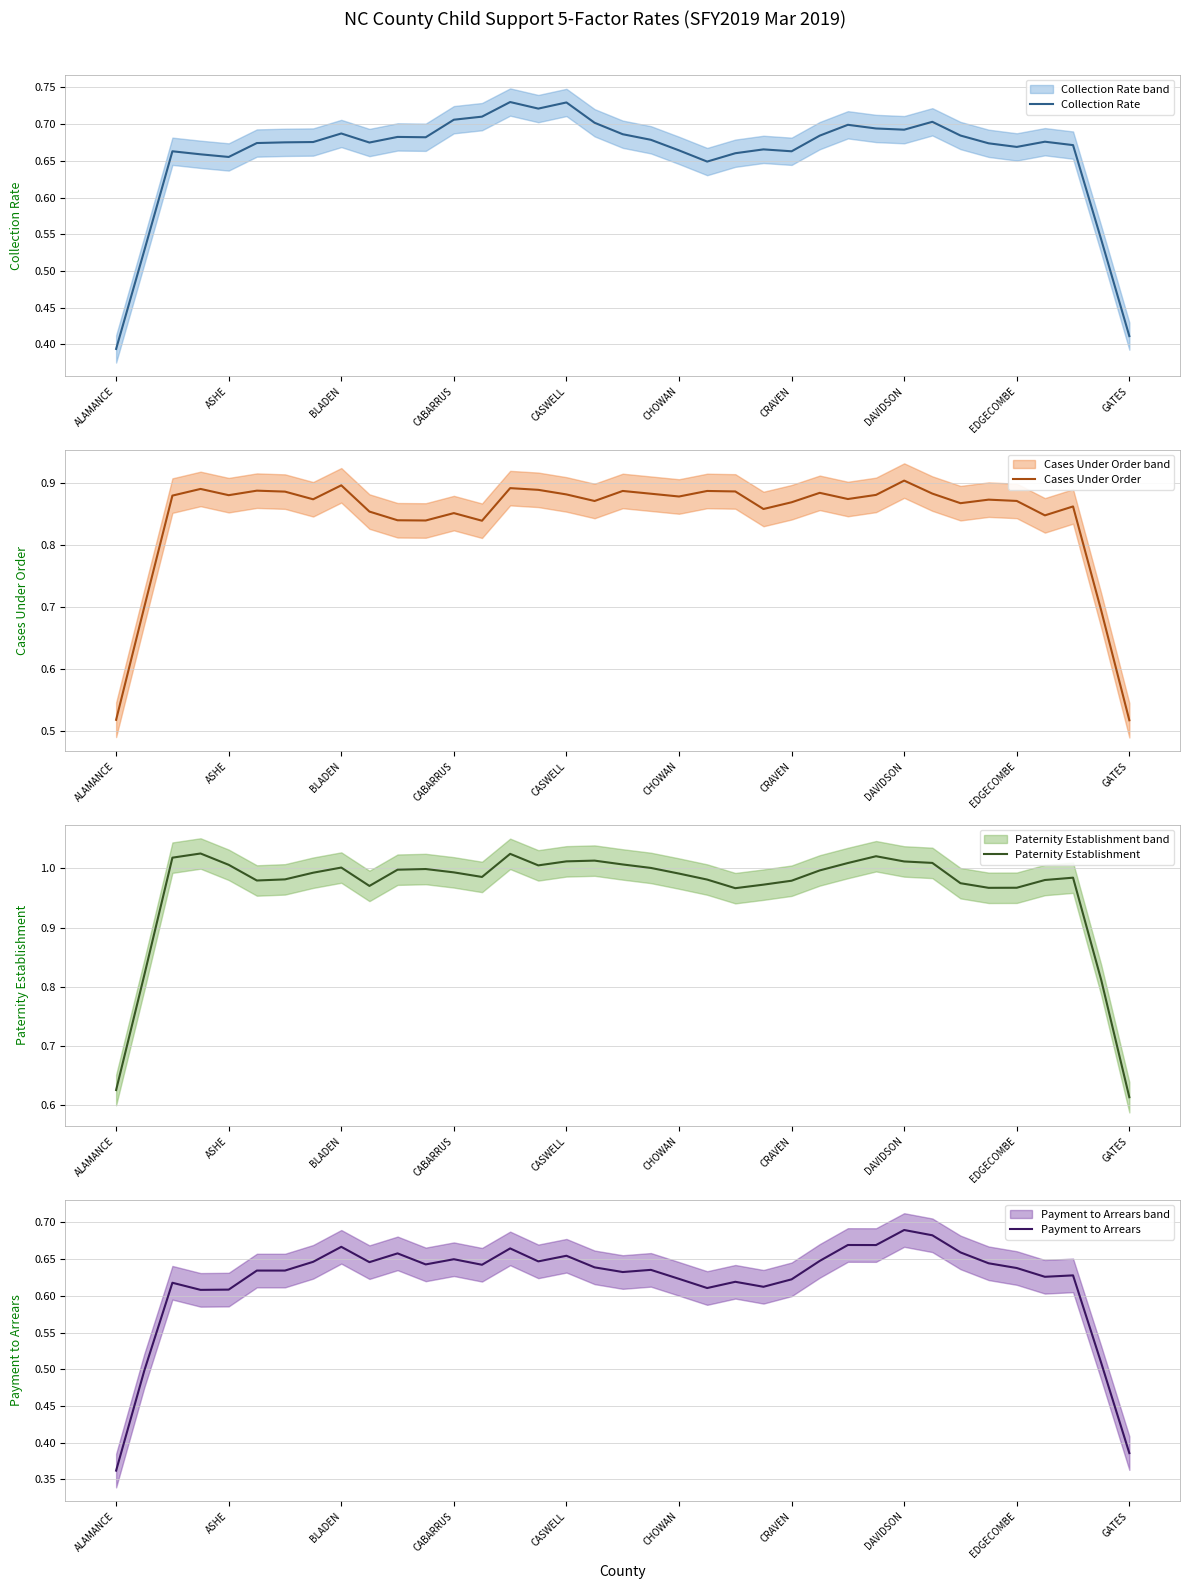

At how many categories does at least one series exceed 0?

37